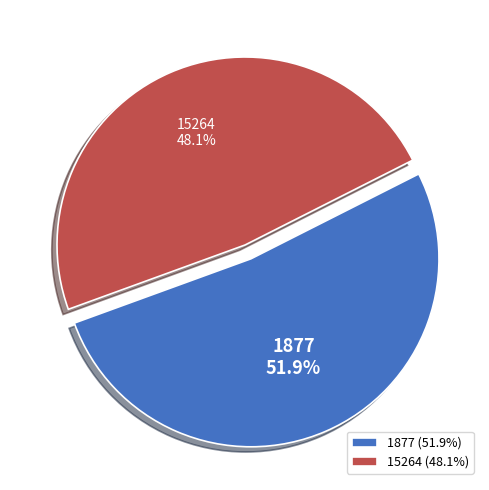

To the nearest percent, what is the average slice percentage?

50%